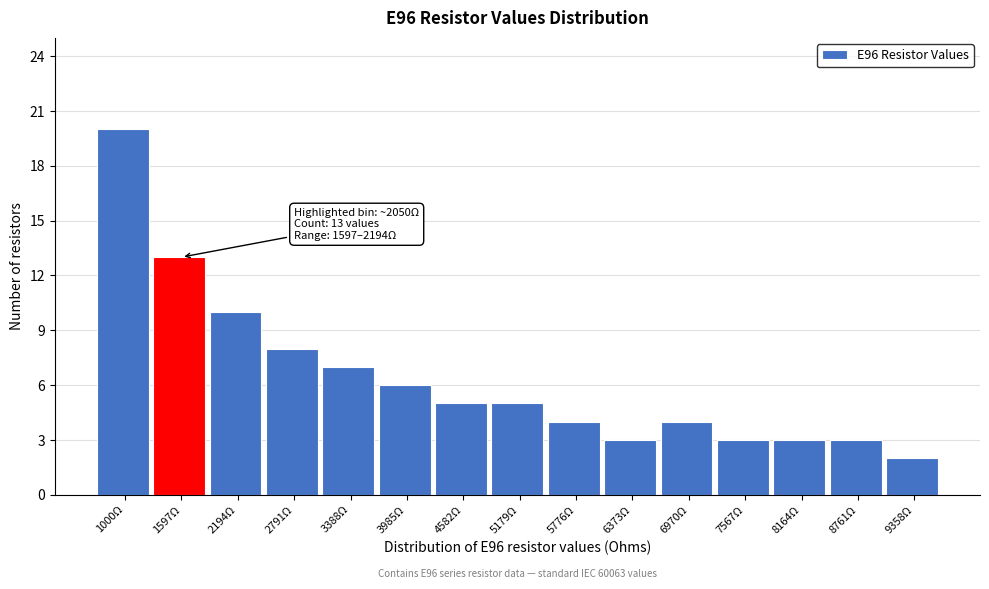

Reading right to left, extract all data points from this chart.

9358Ω=2	8761Ω=3	8164Ω=3	7567Ω=3	6970Ω=4	6373Ω=3	5776Ω=4	5179Ω=5	4582Ω=5	3985Ω=6	3388Ω=7	2791Ω=8	2194Ω=10	1597Ω=13	1000Ω=20